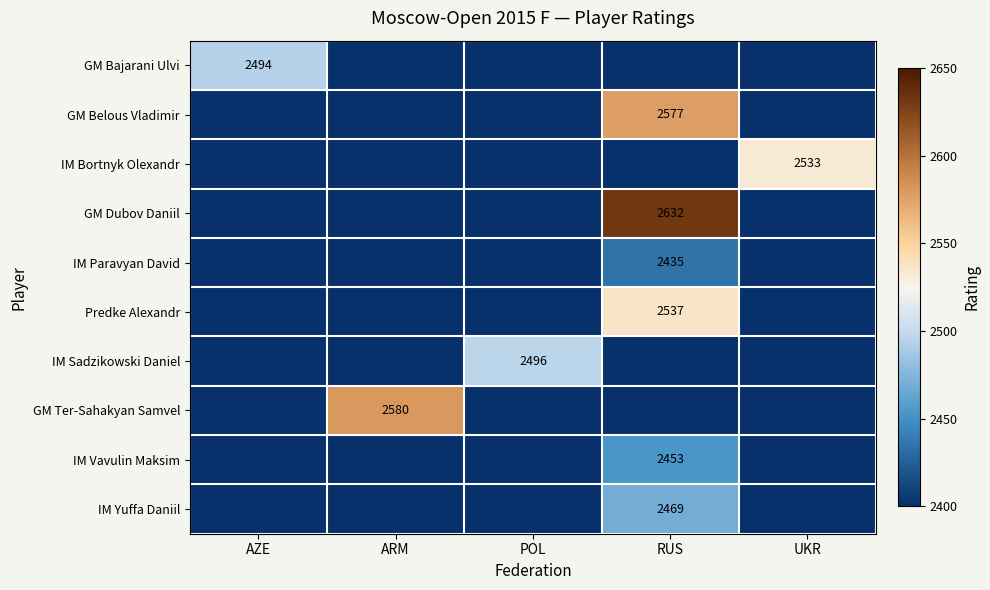

The value of GM Belous Vladimir at RUS is 2577. True or false?

True